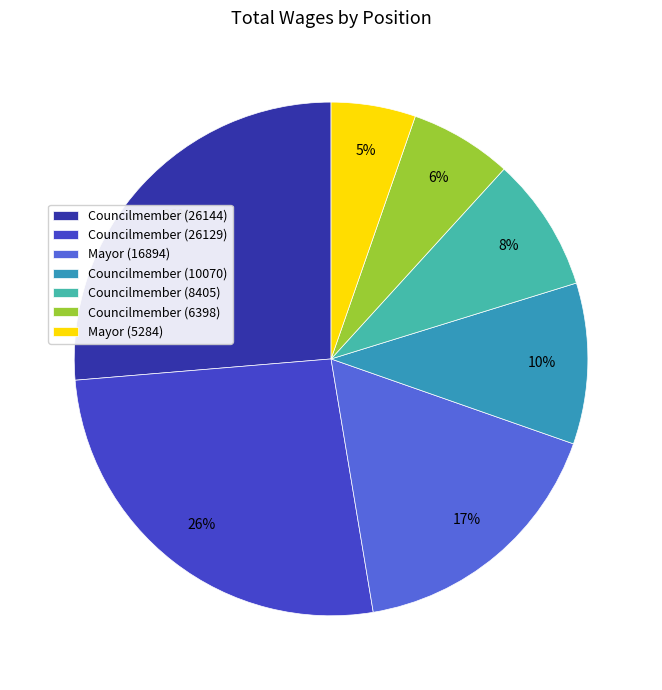

Which category has the smallest portion of the pie?

Mayor (5284)